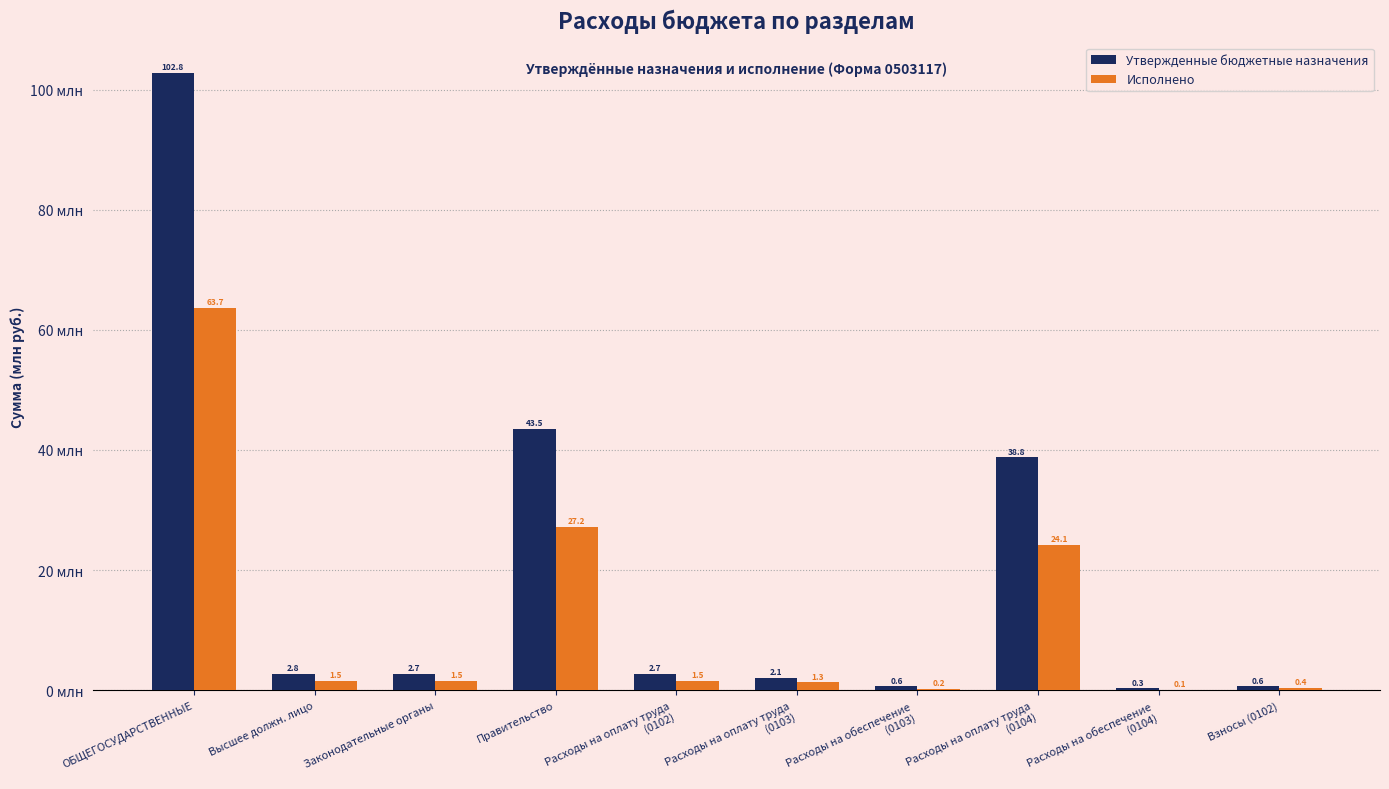

The Исполнено series shows 0.4 at Взносы (0102). True or false?

True